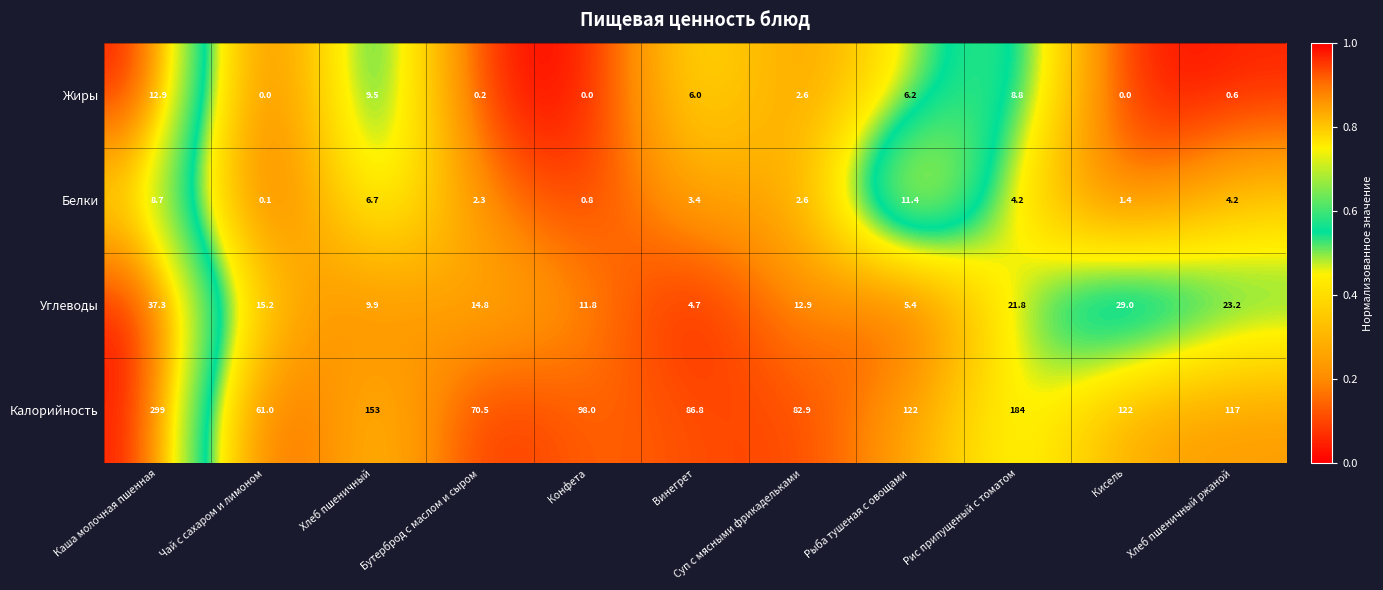

Where is Жиры nearest to the value 6?

Винегрет